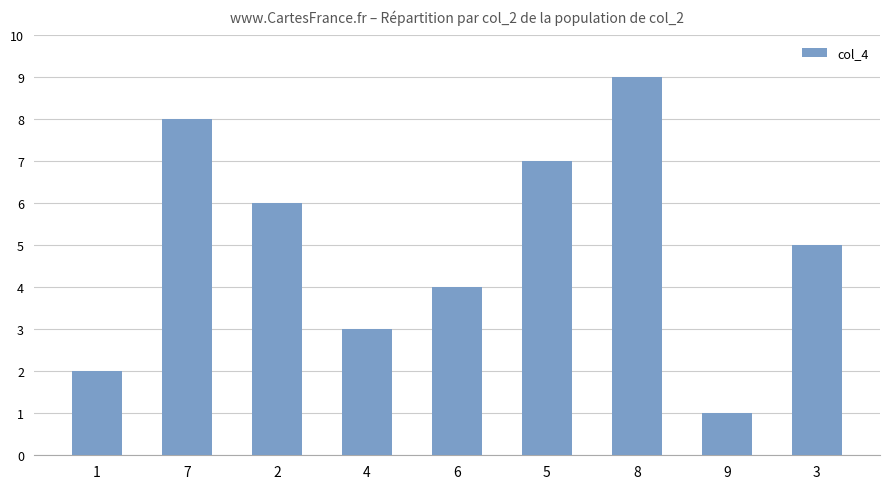

The chart shows a value of 4 at 4. True or false?

False